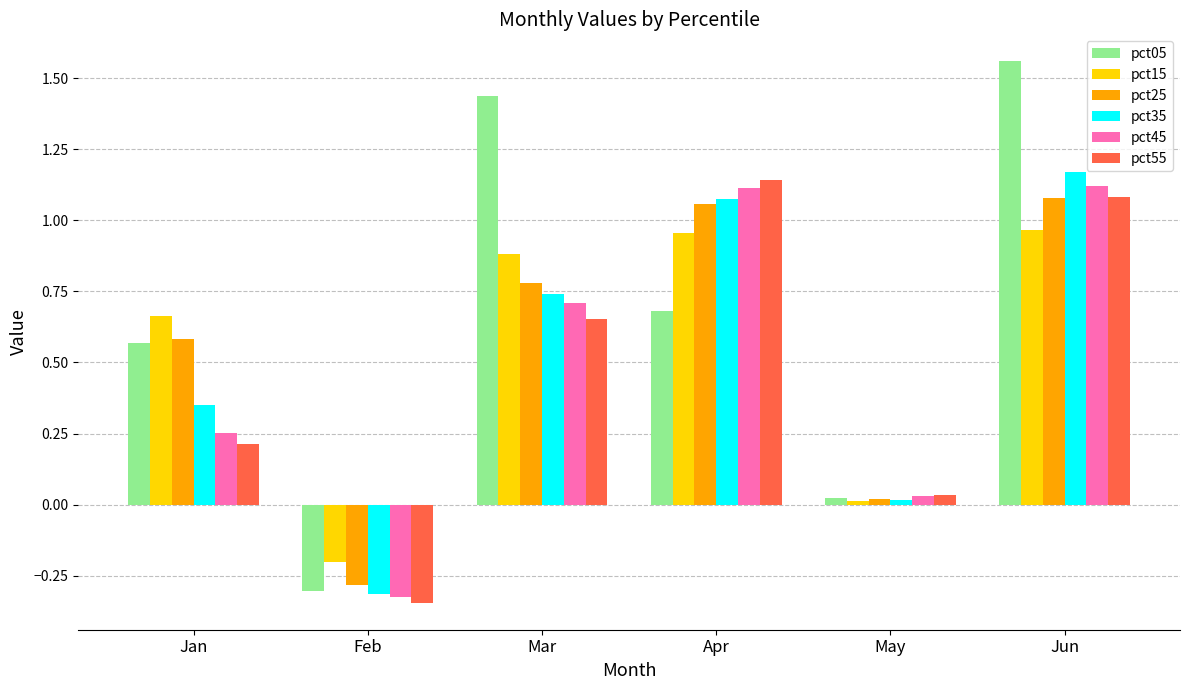

List the series in order of their peak value, lowest first.

pct15, pct25, pct45, pct55, pct35, pct05